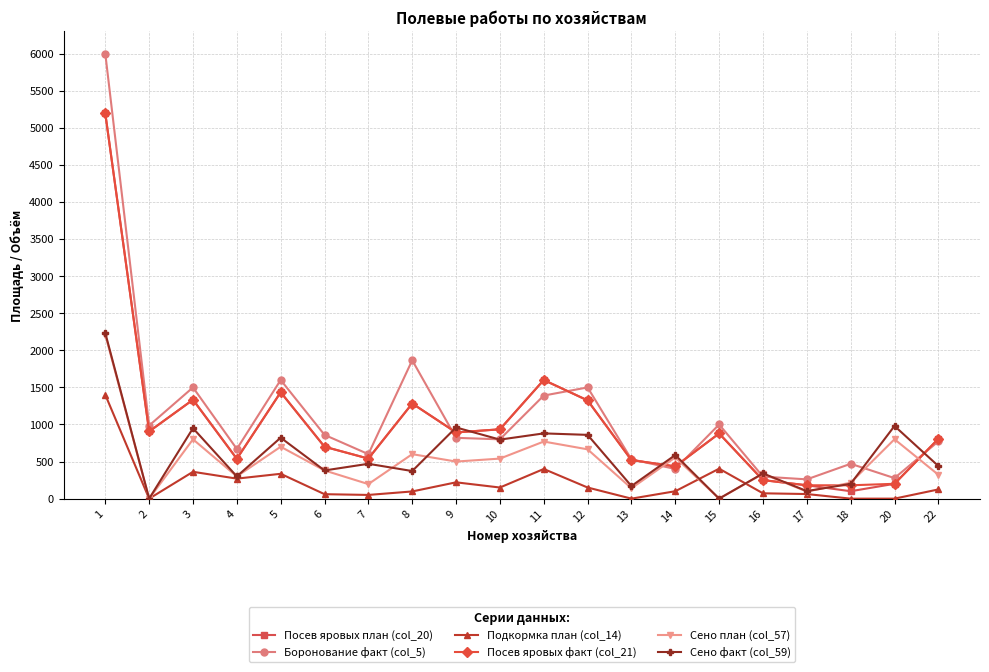

What are all the series names shown in the legend?

Посев яровых план (col_20), Боронование факт (col_5), Подкормка план (col_14), Посев яровых факт (col_21), Сено план (col_57), Сено факт (col_59)